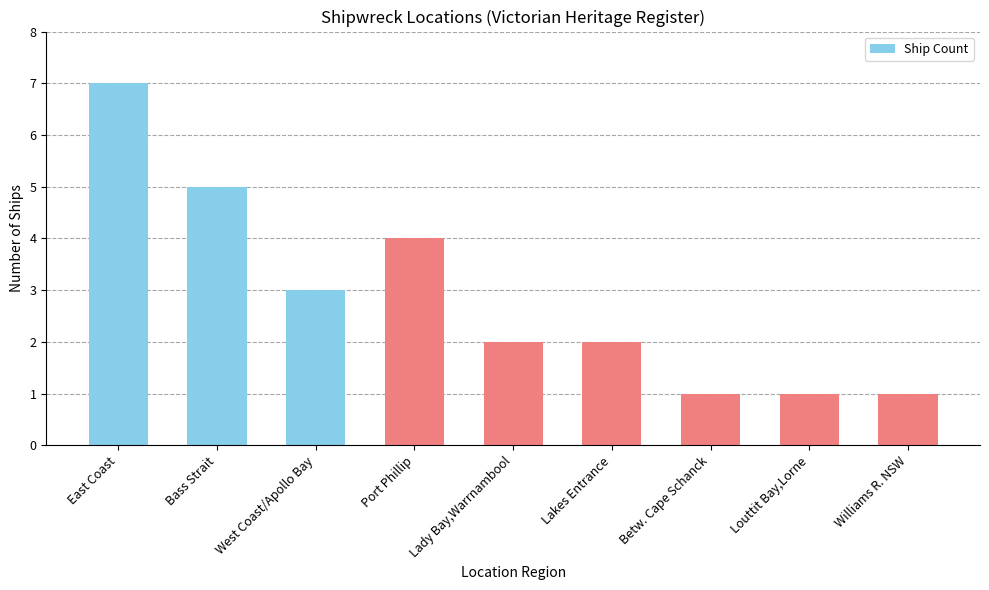

What is the maximum value shown in the chart?

7